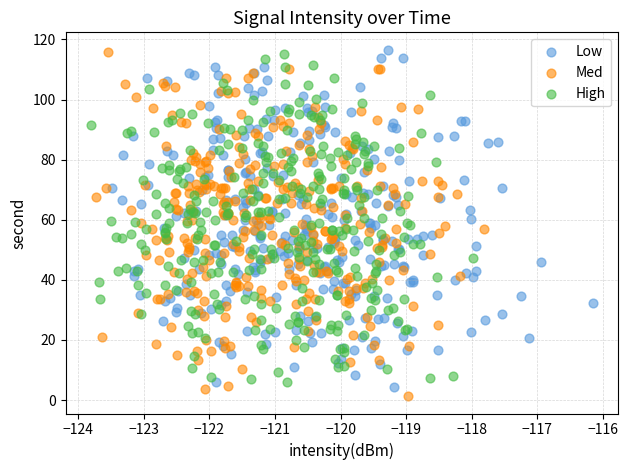

Which series reaches the minimum Y coordinate?

Med